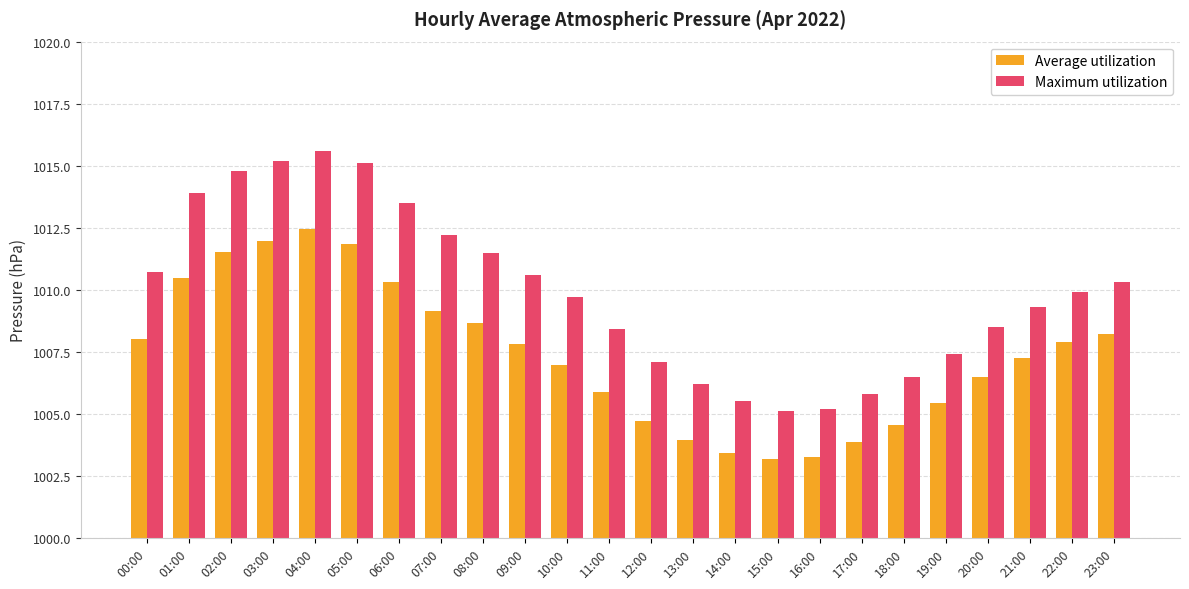

At which label is Maximum utilization closest to 1010?

22:00